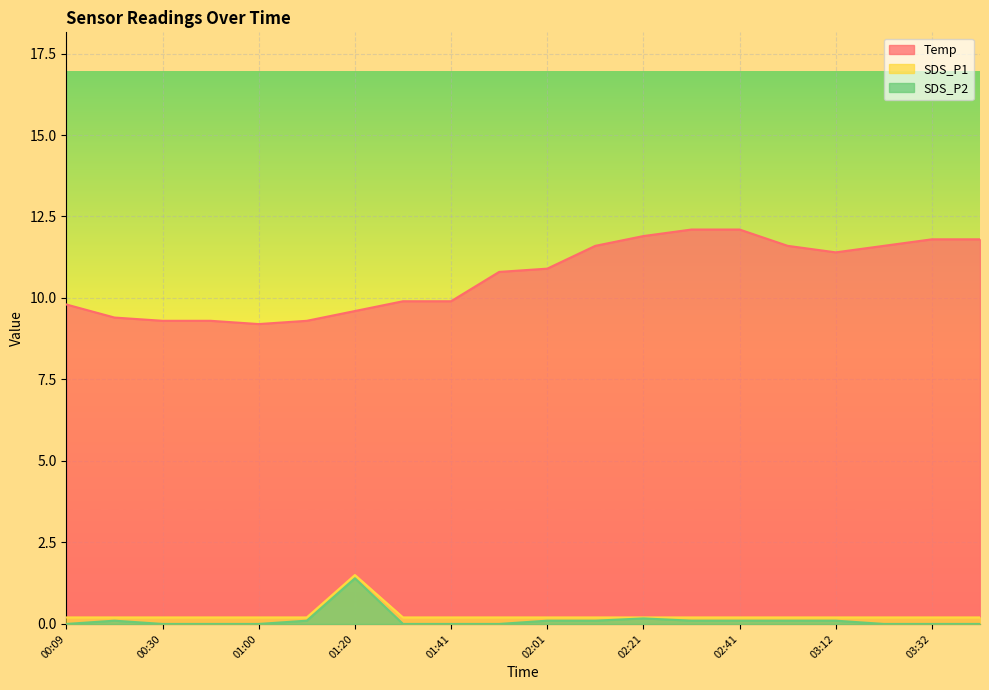

Which series changed the most between 01:30 and 02:41?

Temp